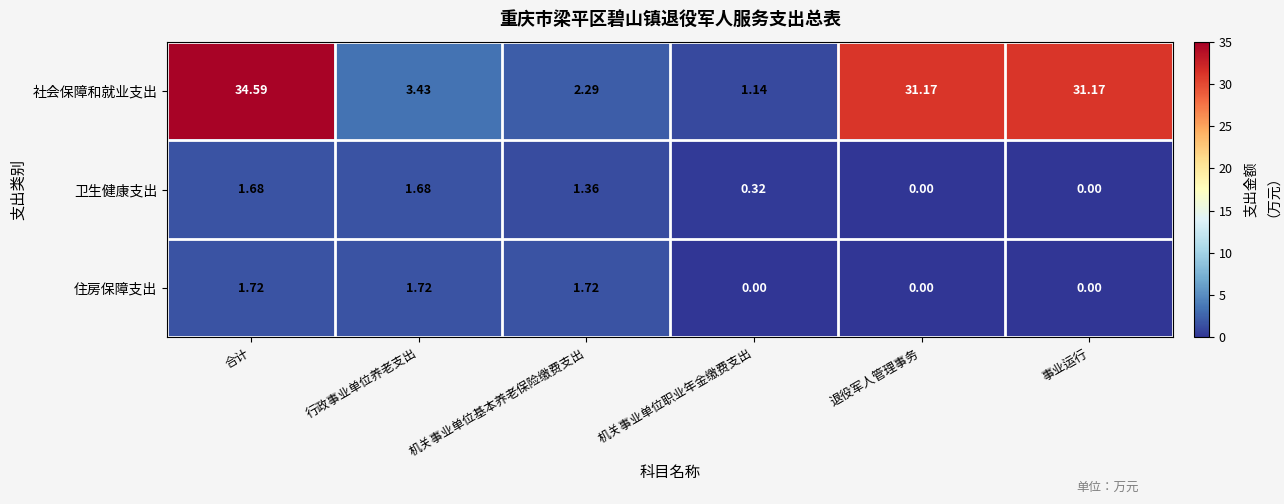

What is the total value across all series at 事业运行?

31.2